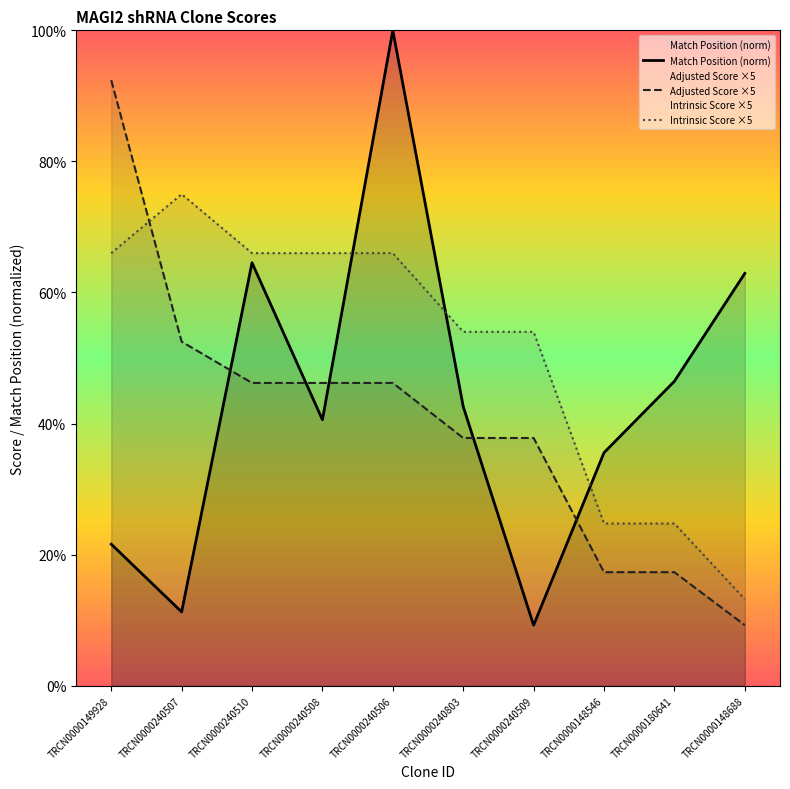

What is the difference between the highest and lowest values at TRCN0000240507?

63.7